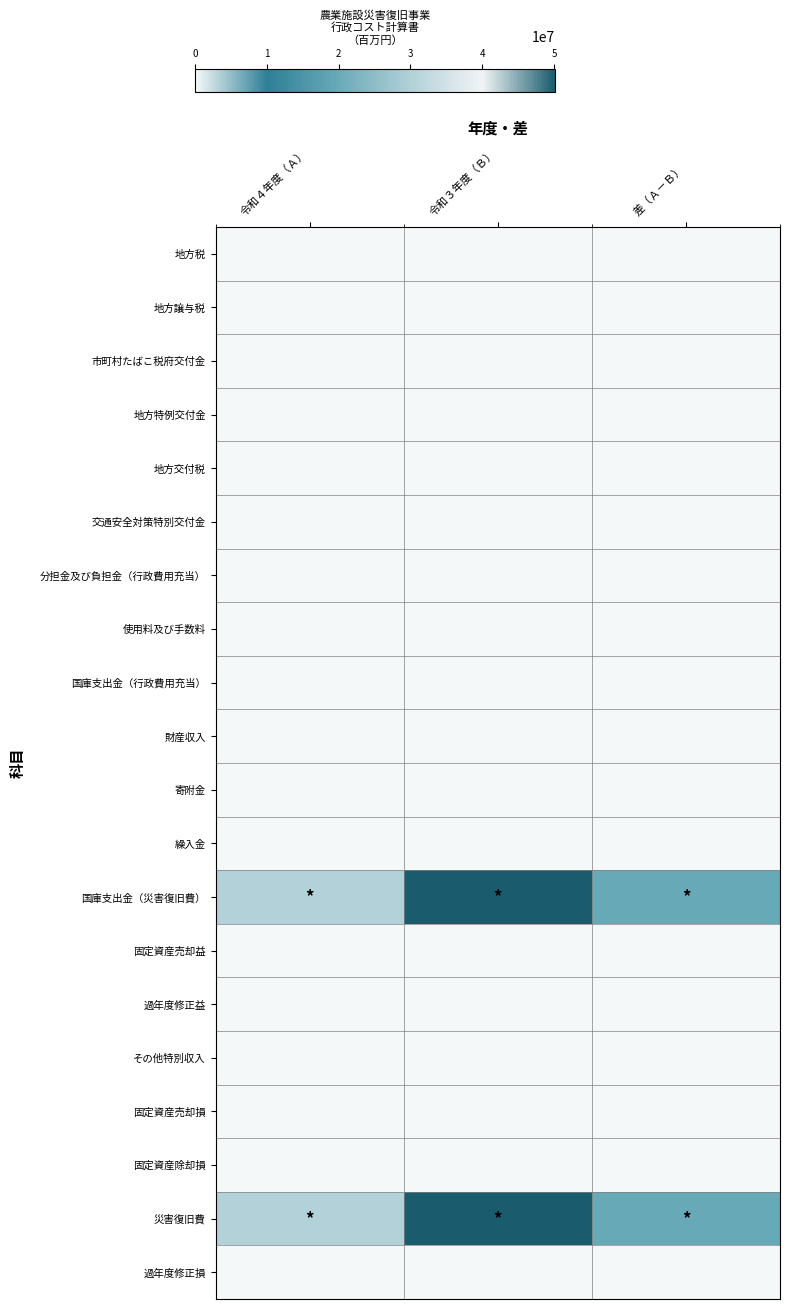

Reading left to right, transcribe all the data shown in this chart.

地方税: 令和４年度（Ａ）=0	令和３年度（Ｂ）=0	差（Ａ－Ｂ）=0
地方譲与税: 令和４年度（Ａ）=0	令和３年度（Ｂ）=0	差（Ａ－Ｂ）=0
市町村たばこ税府交付金: 令和４年度（Ａ）=0	令和３年度（Ｂ）=0	差（Ａ－Ｂ）=0
地方特例交付金: 令和４年度（Ａ）=0	令和３年度（Ｂ）=0	差（Ａ－Ｂ）=0
地方交付税: 令和４年度（Ａ）=0	令和３年度（Ｂ）=0	差（Ａ－Ｂ）=0
交通安全対策特別交付金: 令和４年度（Ａ）=0	令和３年度（Ｂ）=0	差（Ａ－Ｂ）=0
分担金及び負担金（行政費用充当）: 令和４年度（Ａ）=0	令和３年度（Ｂ）=0	差（Ａ－Ｂ）=0
使用料及び手数料: 令和４年度（Ａ）=0	令和３年度（Ｂ）=0	差（Ａ－Ｂ）=0
国庫支出金（行政費用充当）: 令和４年度（Ａ）=0	令和３年度（Ｂ）=0	差（Ａ－Ｂ）=0
財産収入: 令和４年度（Ａ）=0	令和３年度（Ｂ）=0	差（Ａ－Ｂ）=0
寄附金: 令和４年度（Ａ）=0	令和３年度（Ｂ）=0	差（Ａ－Ｂ）=0
繰入金: 令和４年度（Ａ）=0	令和３年度（Ｂ）=0	差（Ａ－Ｂ）=0
国庫支出金（災害復旧費）: 令和４年度（Ａ）=30186133	令和３年度（Ｂ）=50133548	差（Ａ－Ｂ）=19947415
固定資産売却益: 令和４年度（Ａ）=0	令和３年度（Ｂ）=0	差（Ａ－Ｂ）=0
過年度修正益: 令和４年度（Ａ）=0	令和３年度（Ｂ）=0	差（Ａ－Ｂ）=0
その他特別収入: 令和４年度（Ａ）=0	令和３年度（Ｂ）=0	差（Ａ－Ｂ）=0
固定資産売却損: 令和４年度（Ａ）=0	令和３年度（Ｂ）=0	差（Ａ－Ｂ）=0
固定資産除却損: 令和４年度（Ａ）=0	令和３年度（Ｂ）=0	差（Ａ－Ｂ）=0
災害復旧費: 令和４年度（Ａ）=30186133	令和３年度（Ｂ）=50133548	差（Ａ－Ｂ）=19947415
過年度修正損: 令和４年度（Ａ）=0	令和３年度（Ｂ）=0	差（Ａ－Ｂ）=0